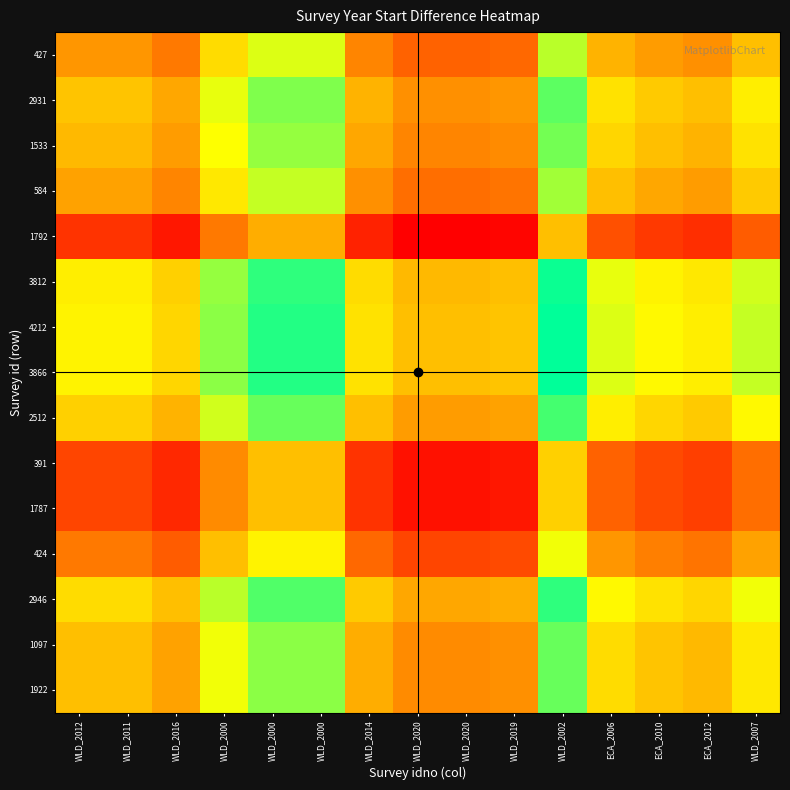

What is the spread (max minus min) of values at WLD_2014?

33